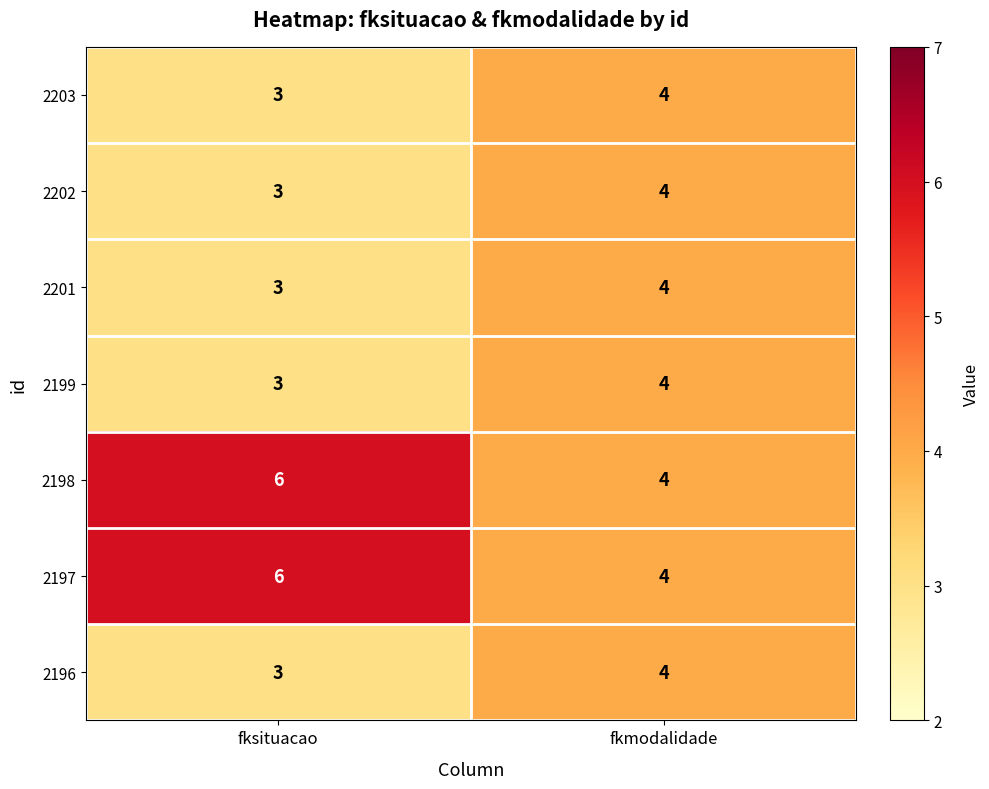

What is the difference between the highest and lowest values at fksituacao?

3